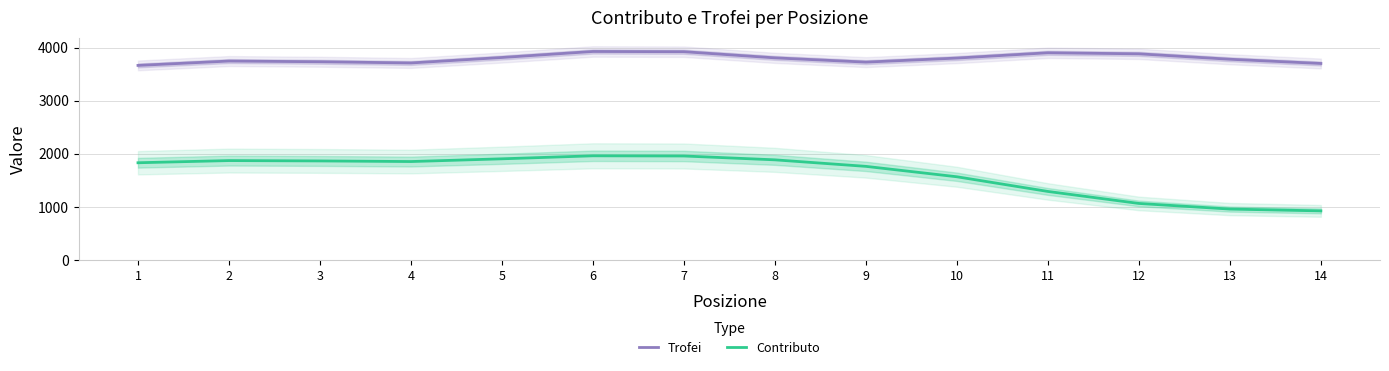

Rank the series by their average value, from lowest to highest.

Contributo, Trofei